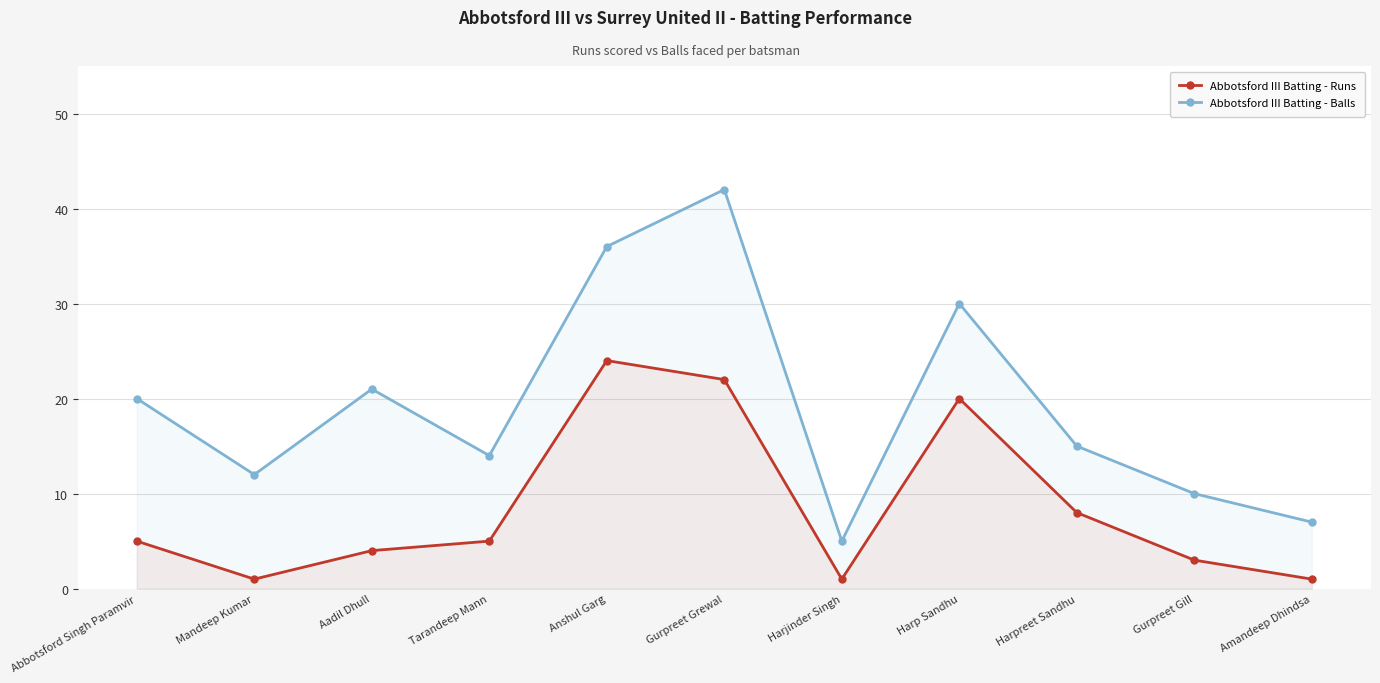

How many interior local valleys does the Abbotsford III Batting - Runs series have?

2